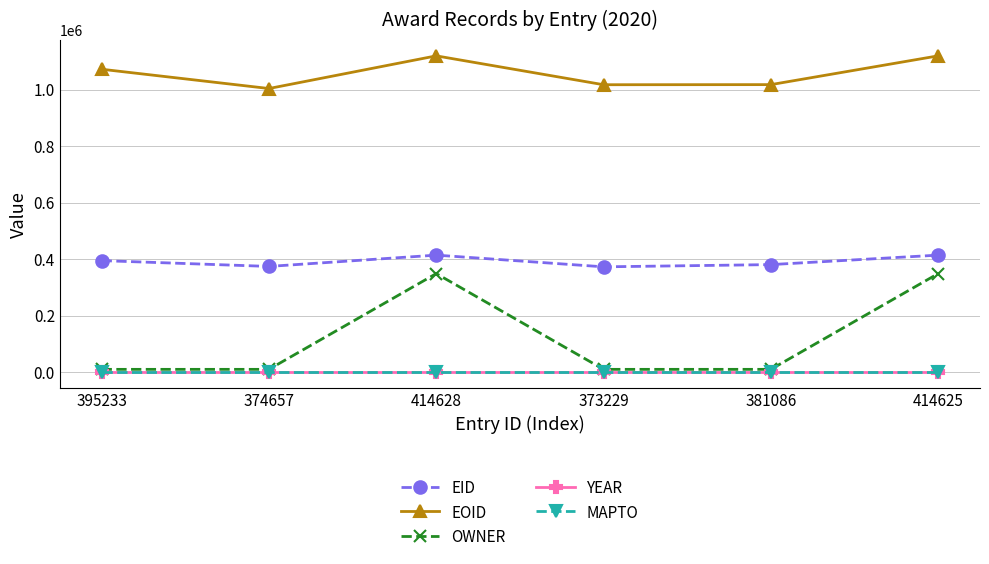

True or false: EOID and EID intersect in this chart.

False